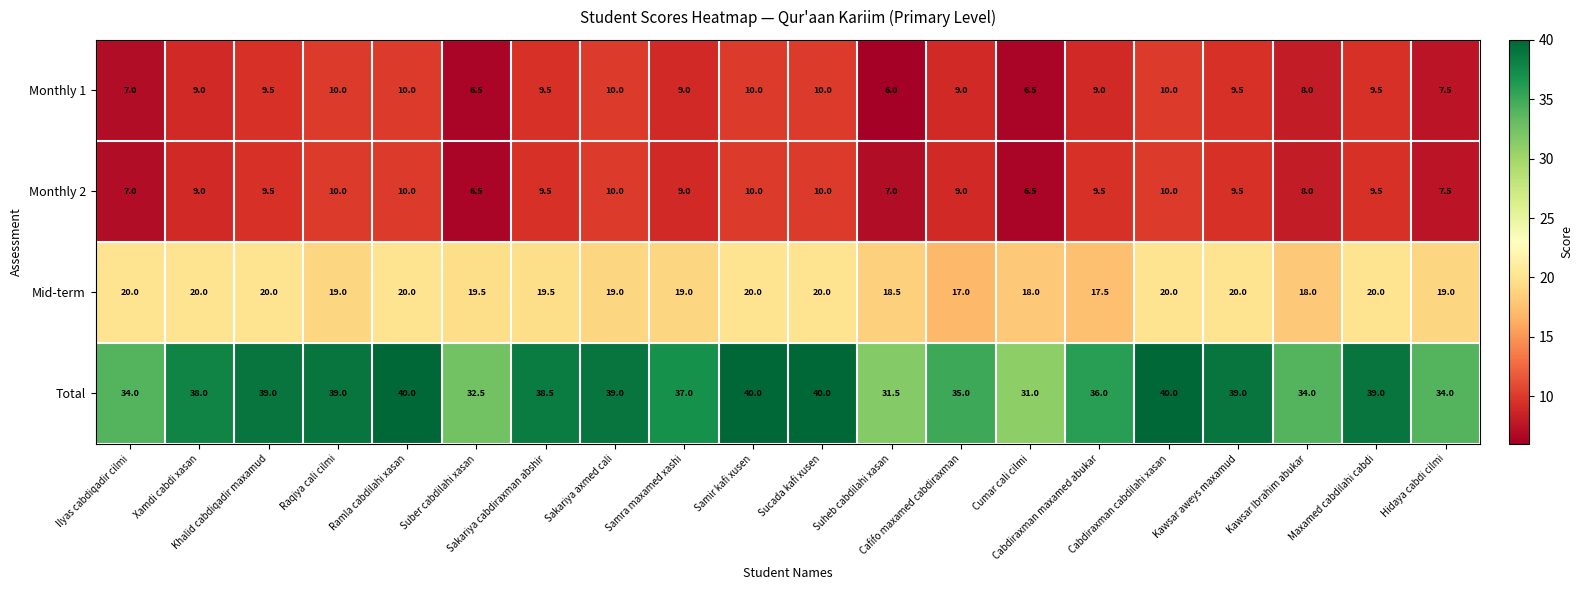

What is the total value across all series at Cabdiraxman maxamed abukar?

72.0